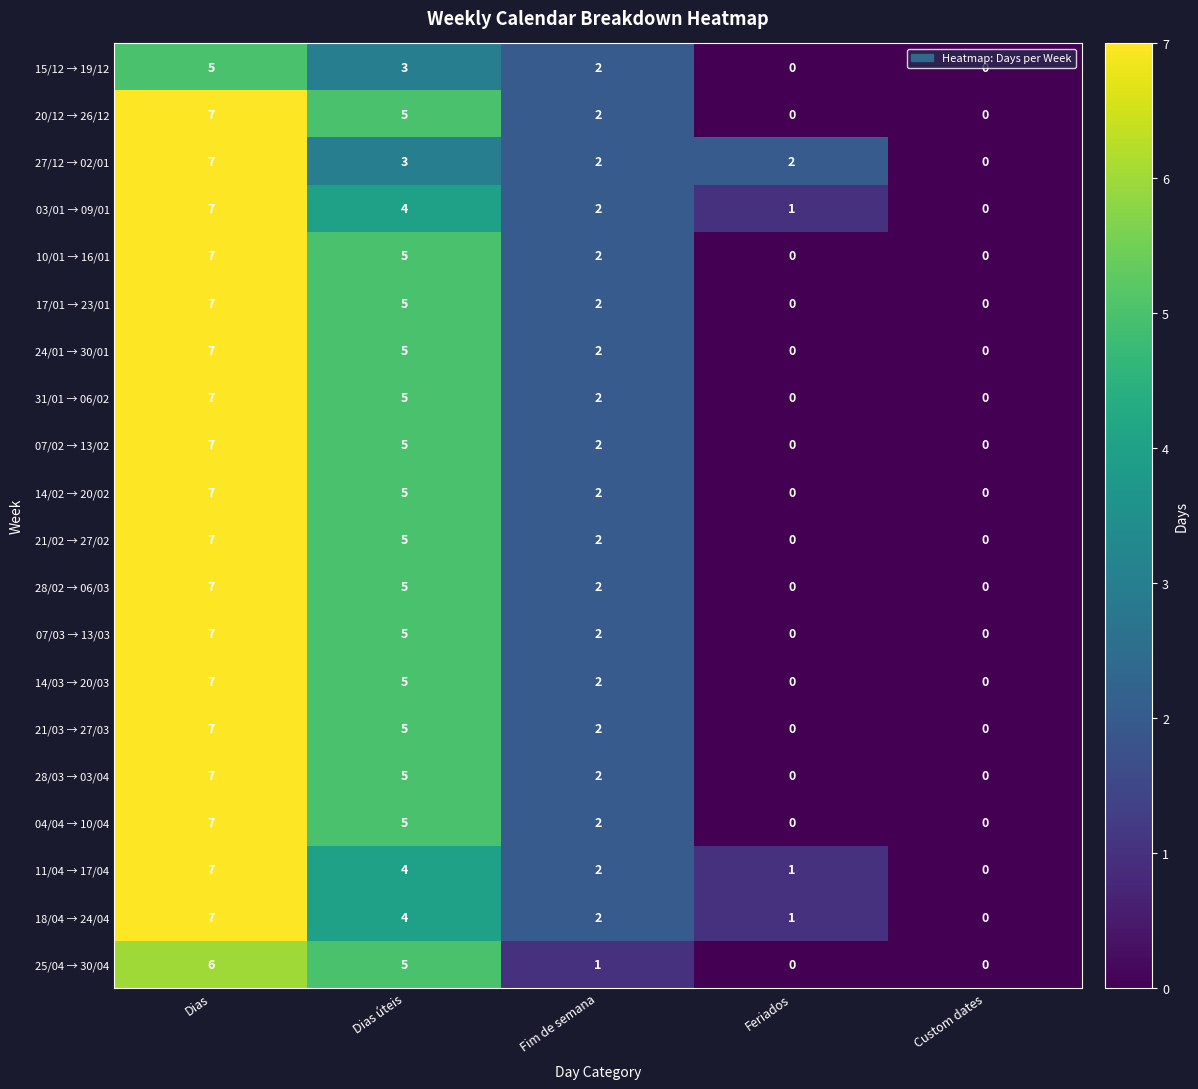

At which label does 20/12 → 26/12 reach its peak?

Dias